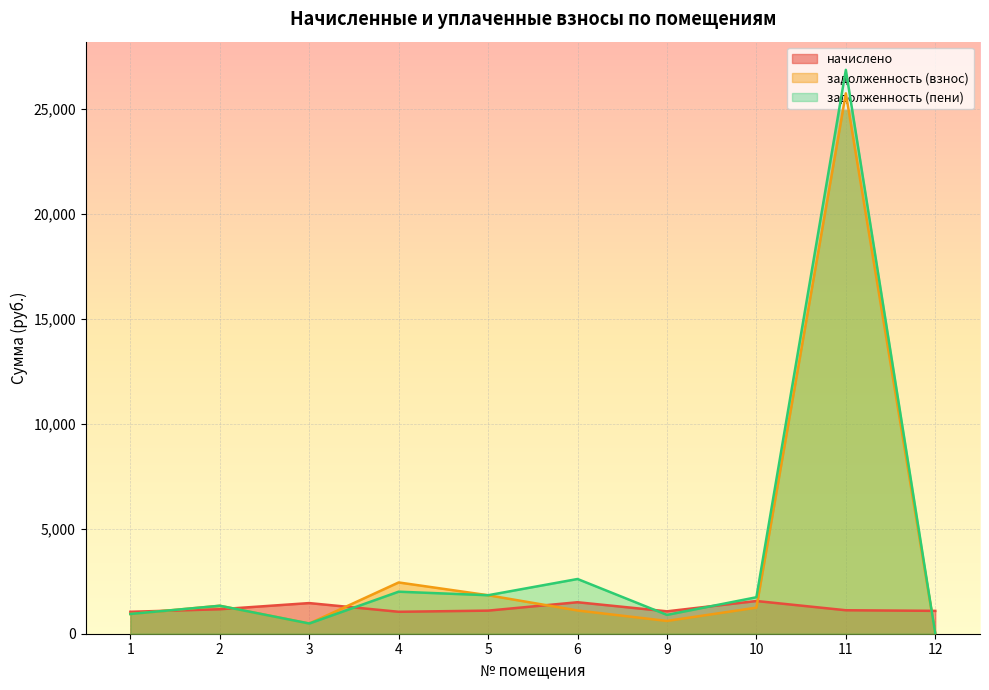

Is the value of задолженность (взнос) at 1 greater than the value of начислено at 3?

No